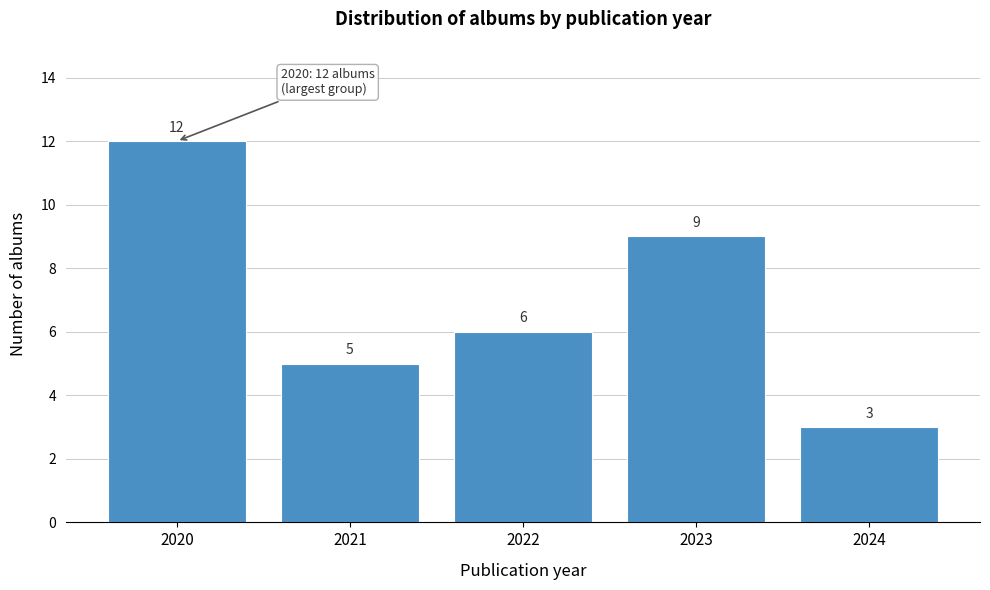

Reading left to right, transcribe this chart: for each bar, give the range it covers on the x-axis and its height.

2019.5 to 2020.5: 12
2020.5 to 2021.5: 5
2021.5 to 2022.5: 6
2022.5 to 2023.5: 9
2023.5 to 2024.5: 3